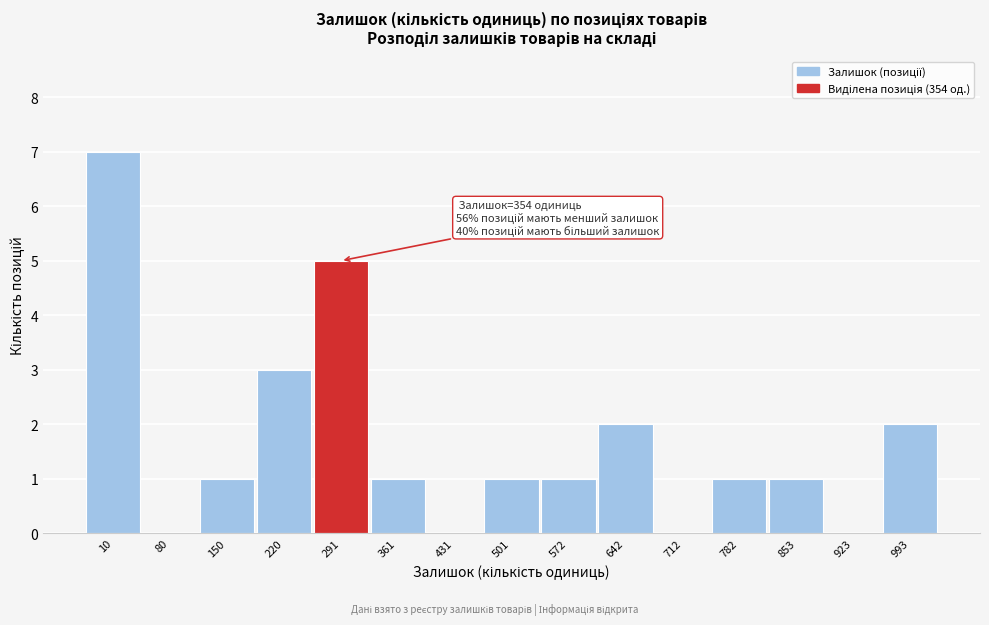

Reading left to right, list all the values displayed in this chart.

10=7	80=0	150=1	220=3	291=5	361=1	431=0	501=1	572=1	642=2	712=0	782=1	853=1	923=0	993=2